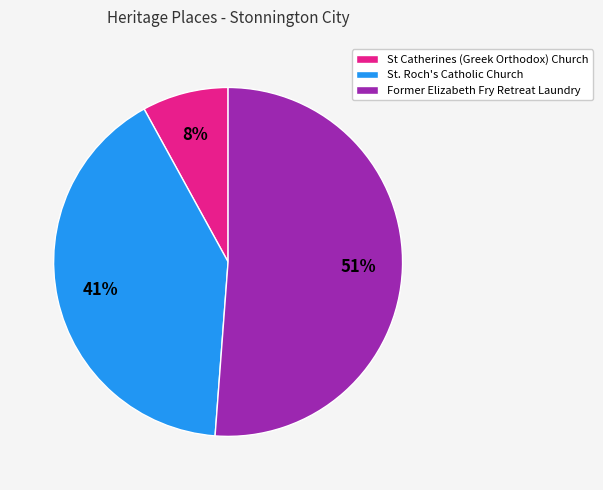

The St Catherines (Greek Orthodox) Church slice represents 19% of the pie. True or false?

False